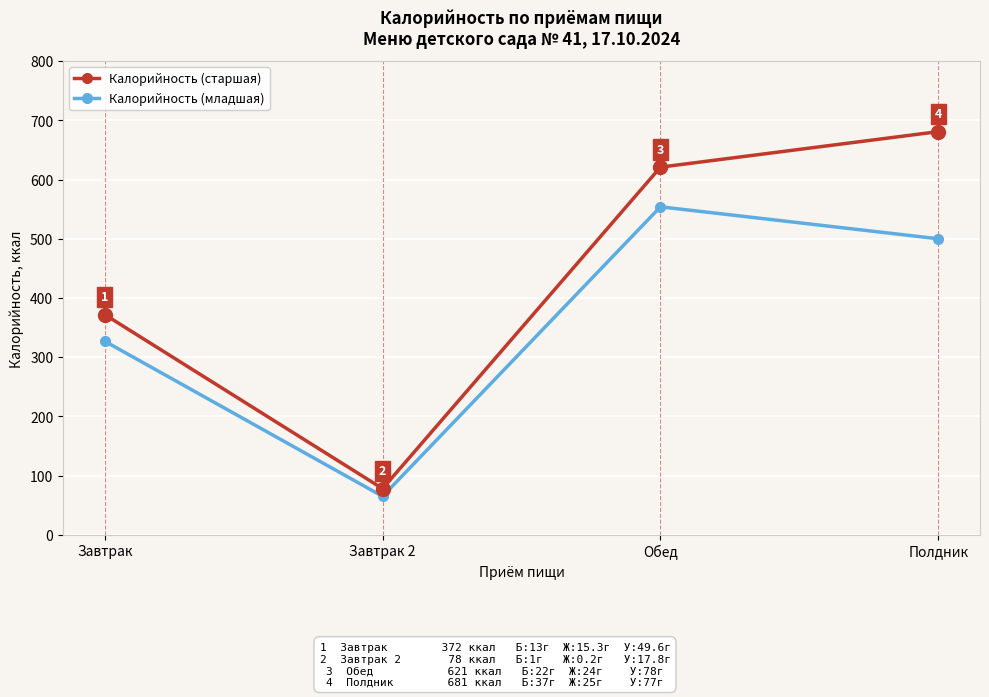

Where is the first local maximum for Калорийность (младшая)?

Обед